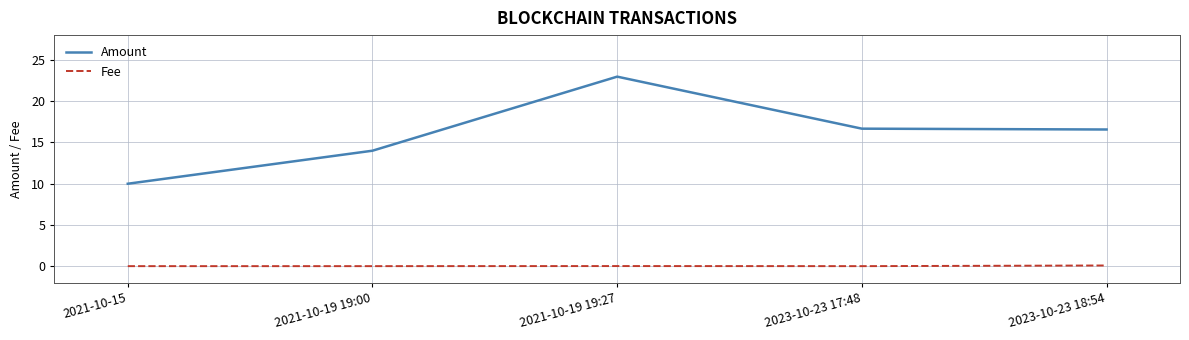

What is the maximum value for Amount?

23.0